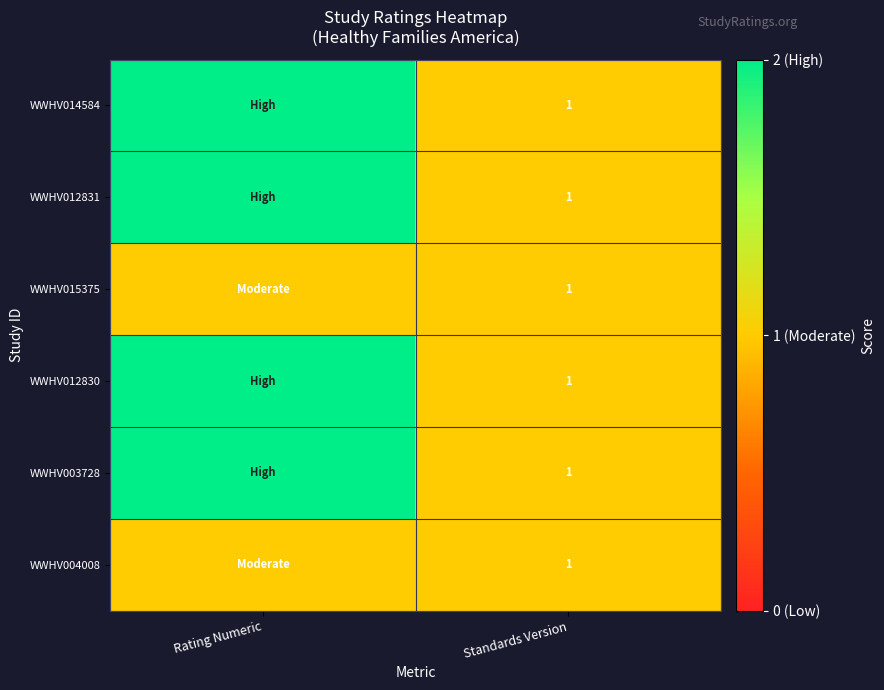

True or false: WWHV012831 has a value of 0 at Standards Version.

False